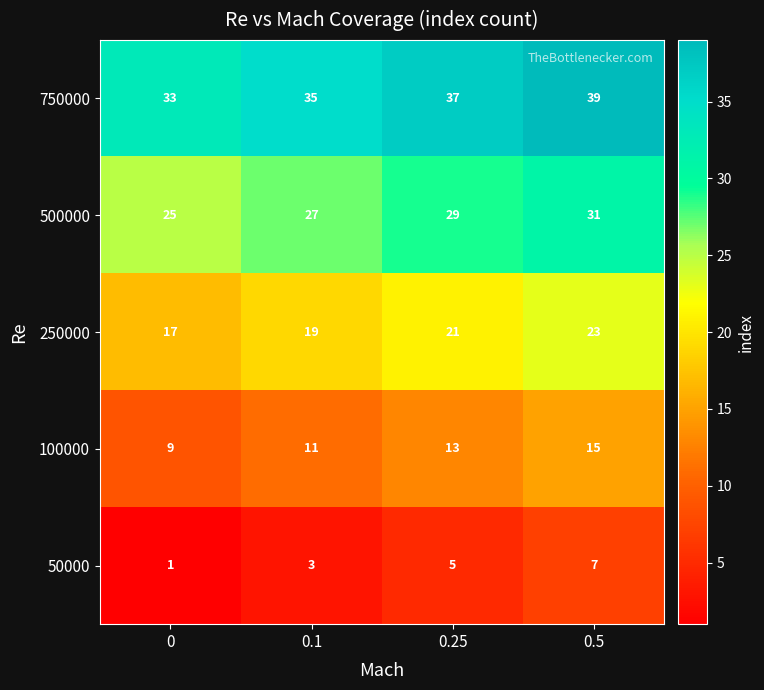

What is the greatest value displayed?

39